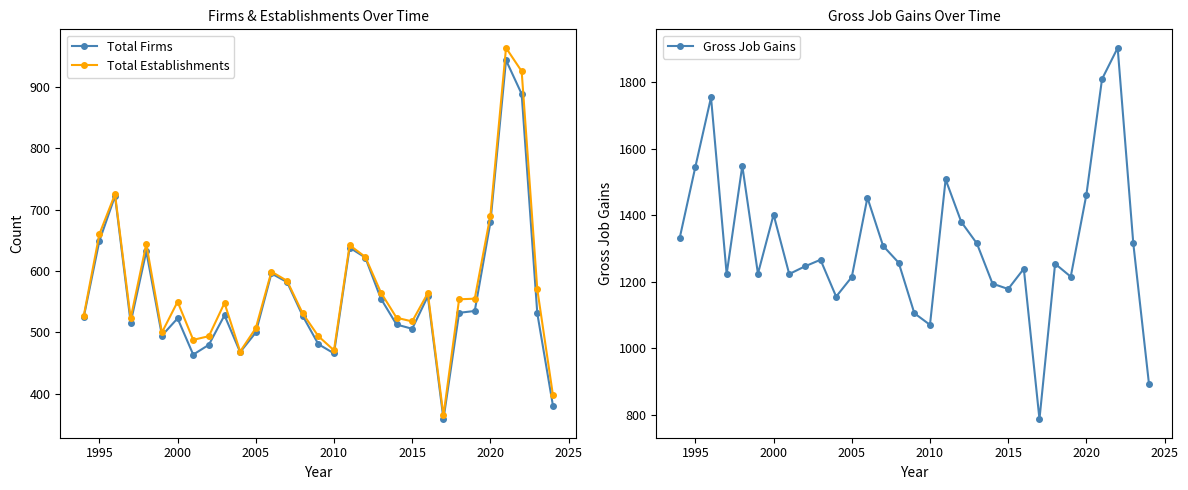

True or false: Total Establishments has more than 2 interior local peaks.

True